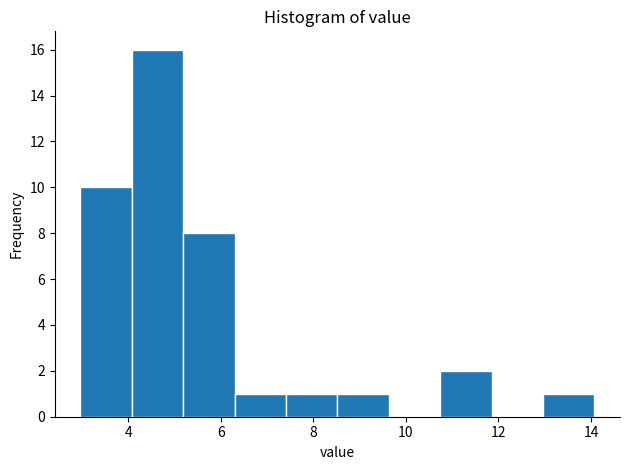

Reading left to right, list every bar in this chart as the range it spans on the x-axis followed by its height. Neither the bar edges nor the heights are printed on the chart, so give them approximately, as read against the axes.

3.0 to 4.0: 10
4.0 to 5.2: 16
5.2 to 6.4: 8
6.4 to 7.4: 1
7.4 to 8.6: 1
8.6 to 9.6: 1
9.6 to 10.8: 0
10.8 to 11.8: 2
11.8 to 13.0: 0
13.0 to 14.0: 1